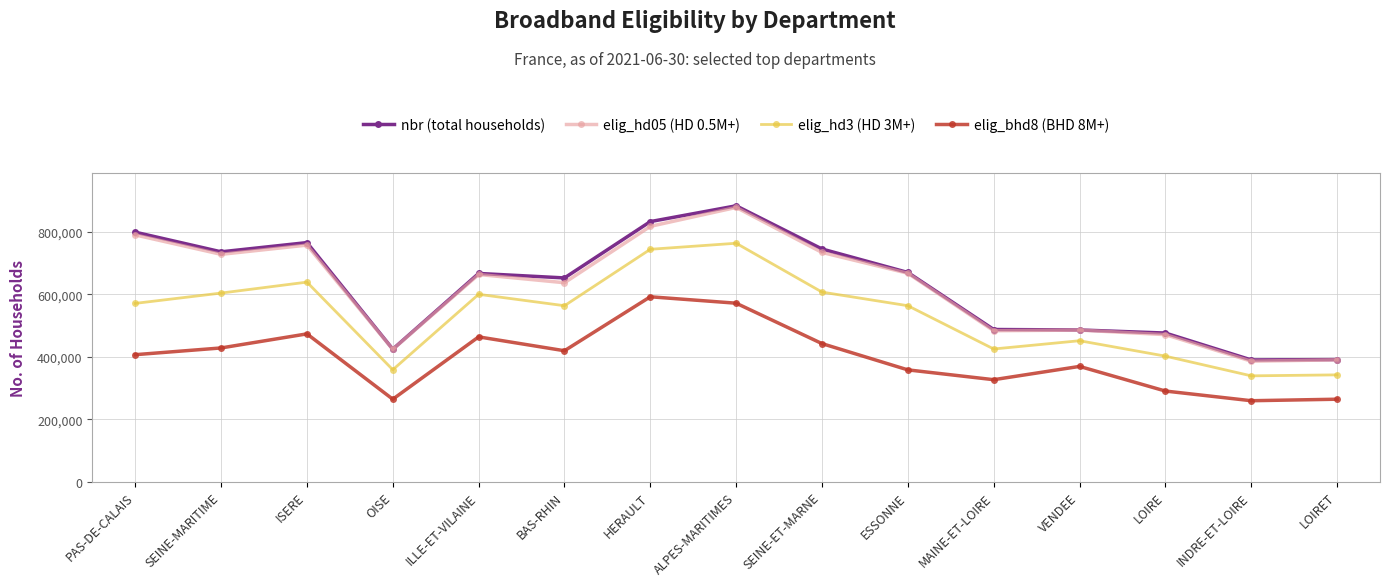

At which label does elig_hd05 (HD 0.5M+) reach its peak?

ALPES-MARITIMES